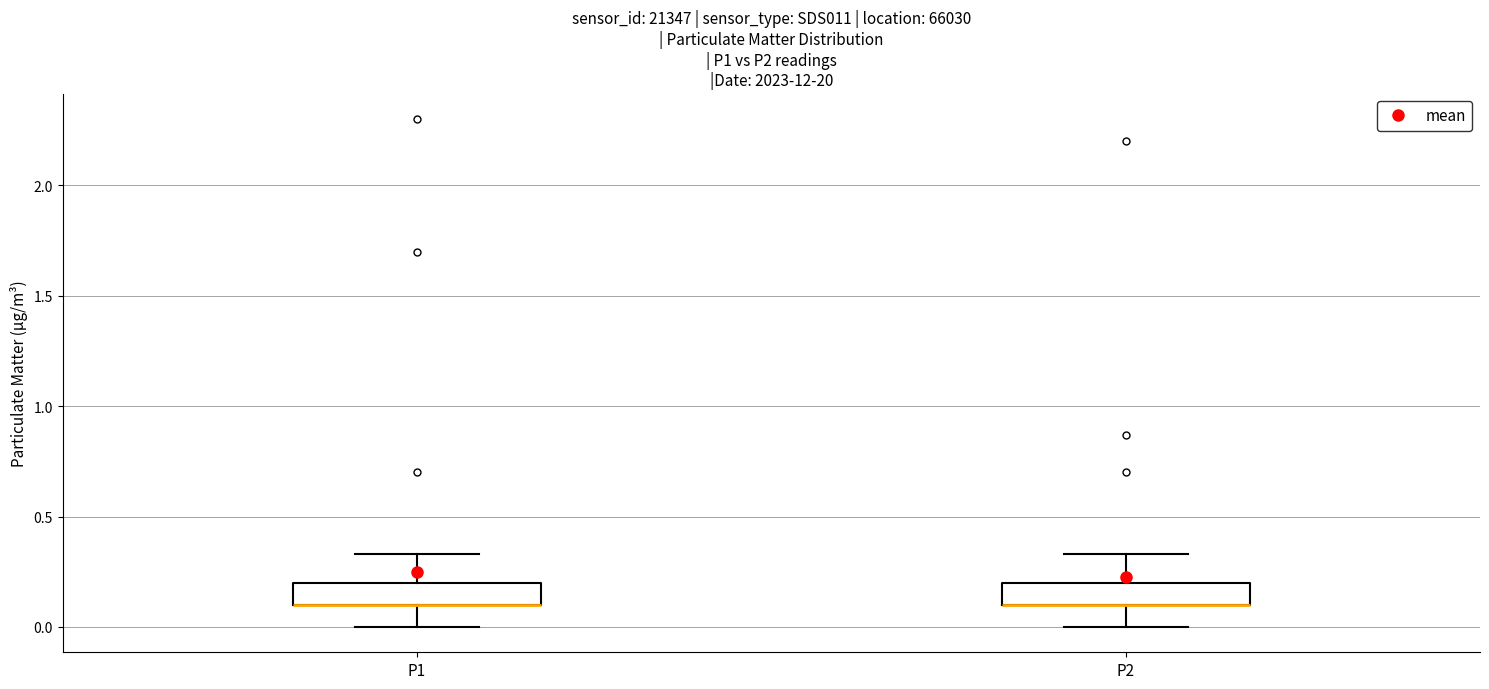

Reading left to right, read every box against the y-axis: the position of its median line, the range the box covers, and the ends of its whiskers. The values are not printed on the chart, so give them approximately, as read against the axis.

P1: median 0.10 (drawn on the box's lower edge), box 0.10 to 0.20, whiskers 0.00 to 0.35
P2: median 0.10 (drawn on the box's lower edge), box 0.10 to 0.20, whiskers 0.00 to 0.35